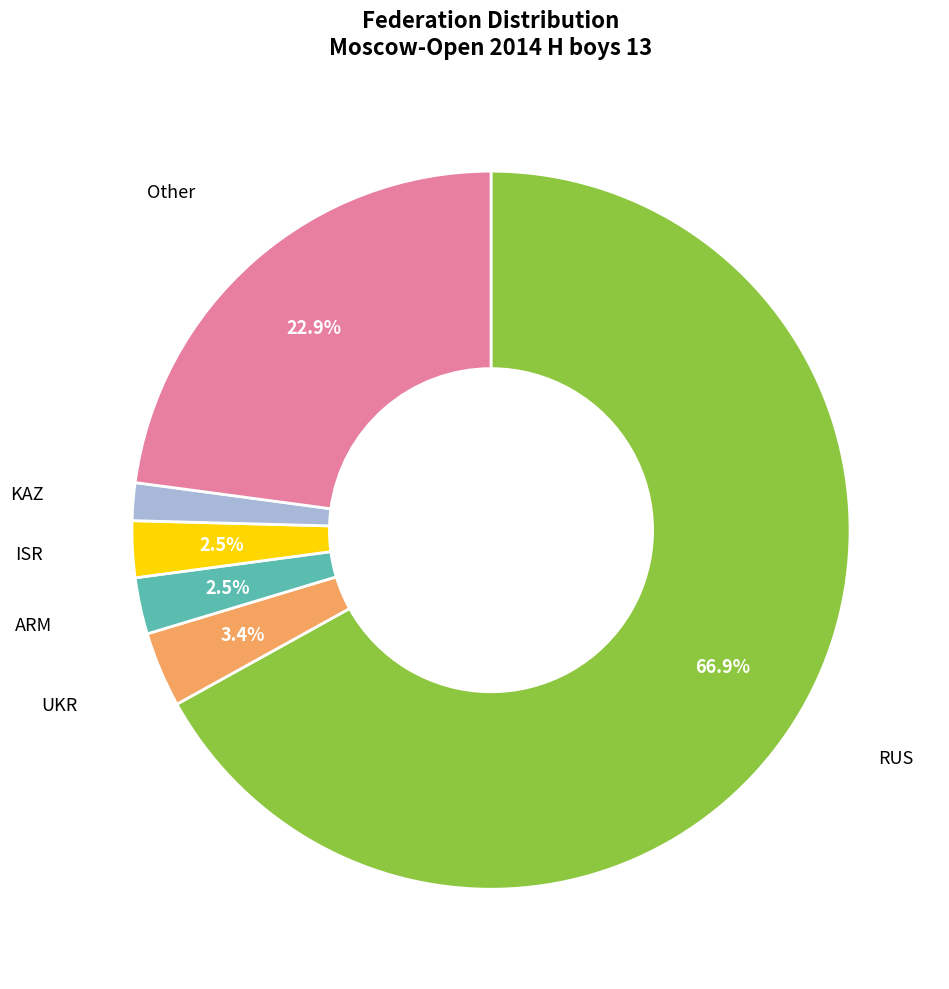

What is the majority slice?

RUS